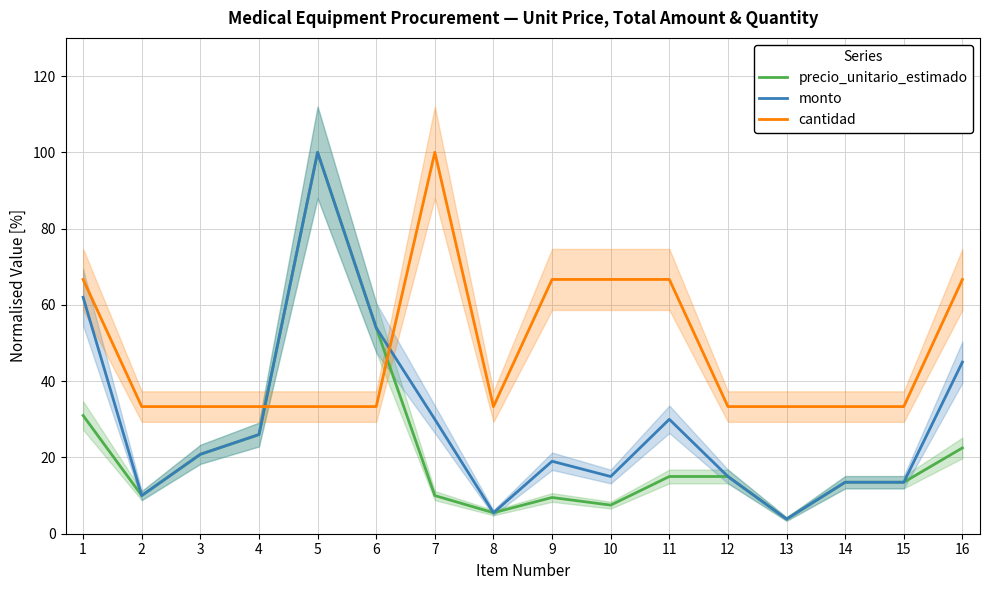

How many data points does each series have?

16